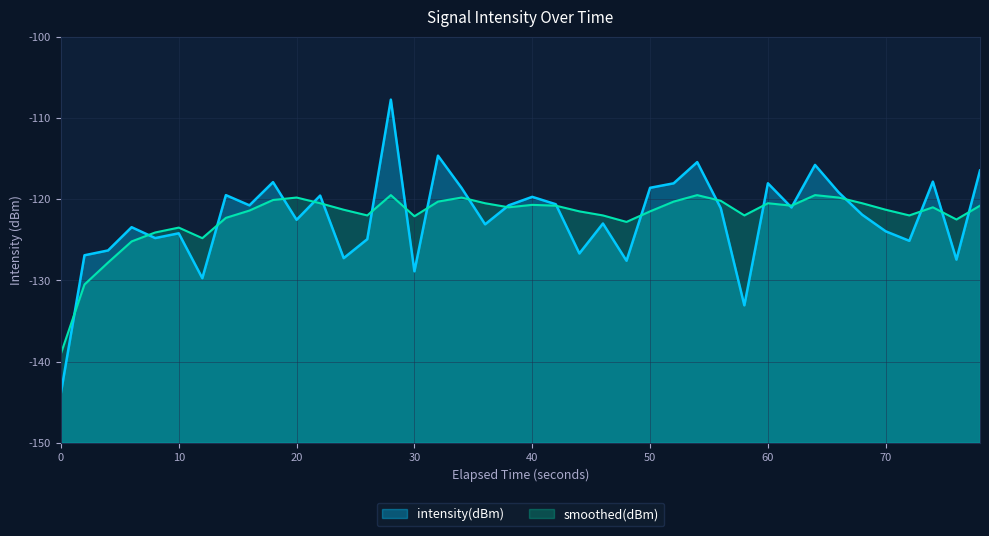

Which series has the largest range (max minus min)?

intensity(dBm)